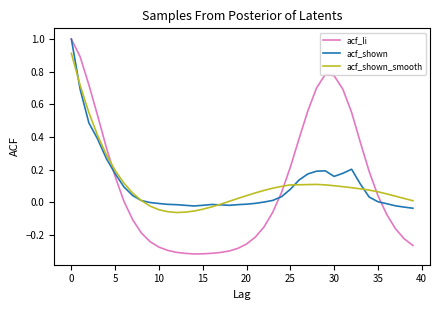

Which series has the largest range (max minus min)?

acf_li